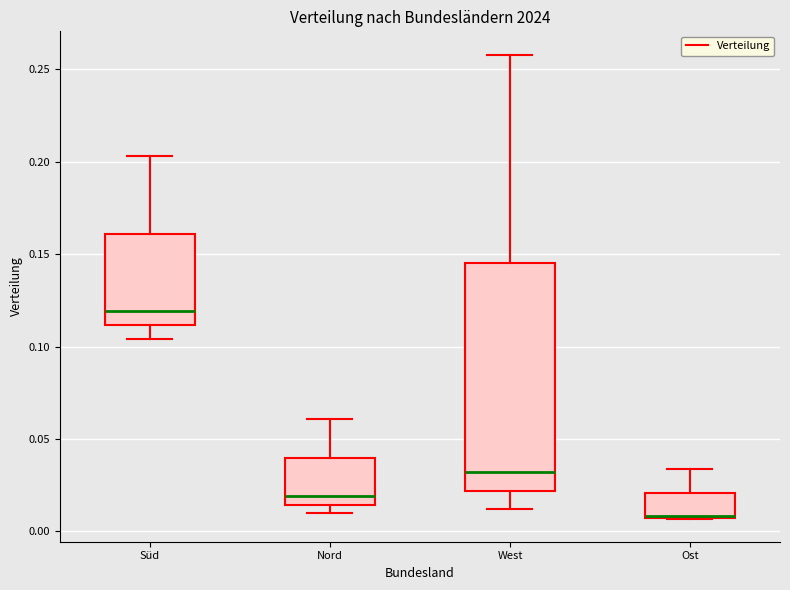

Reading left to right, transcribe this box plot: for each box, give where its median line is, the range the box spans, and where its two whiskers end, as read against the y-axis. The values are not printed on the chart, so give them approximately, as read against the axis.

Süd: median 0.120, box 0.110 to 0.160, whiskers 0.105 to 0.205
Nord: median 0.020, box 0.015 to 0.040, whiskers 0.010 to 0.060
West: median 0.030, box 0.020 to 0.145, whiskers 0.010 to 0.260
Ost: median 0.010, box 0.005 to 0.020, whiskers 0.005 to 0.035